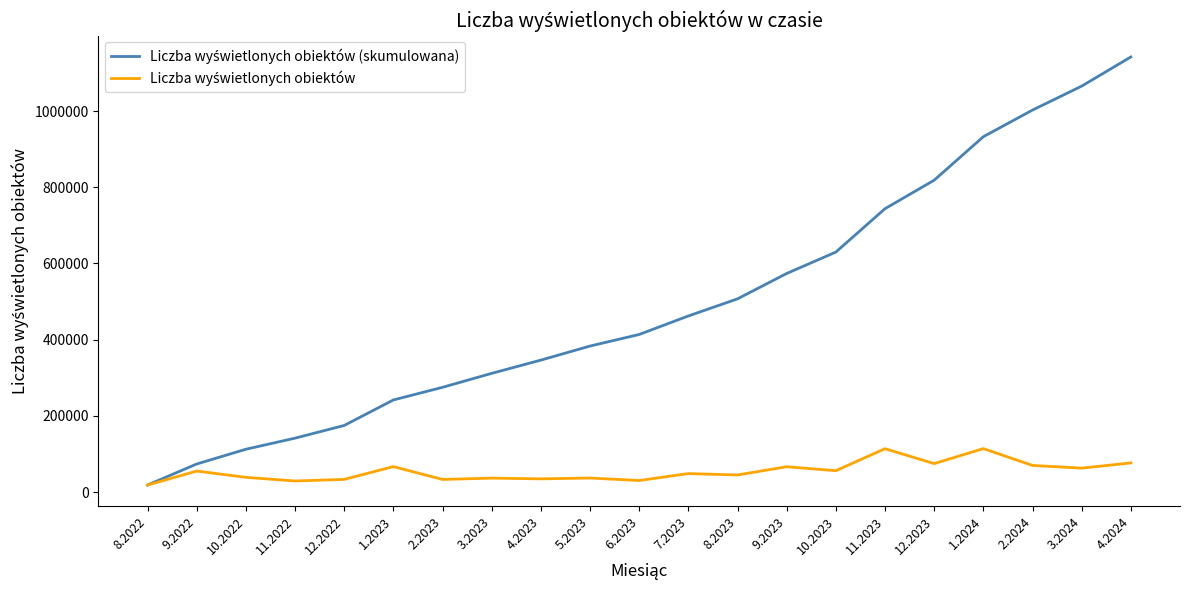

What is the total value across all series at 10.2023?

686117